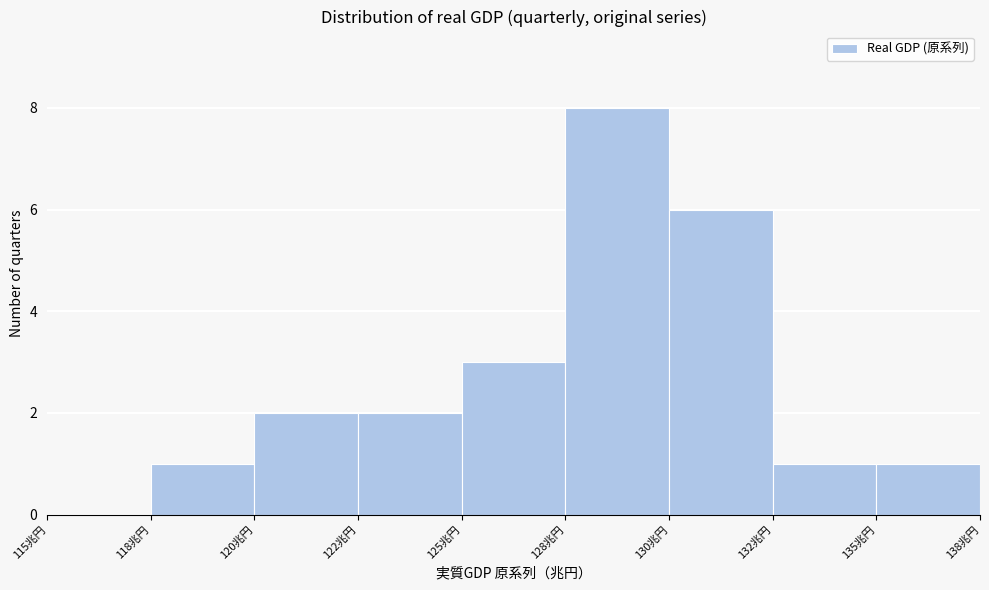

Reading left to right, transcribe all the data shown in this chart.

115兆円=0	118兆円=1	120兆円=2	122兆円=2	125兆円=3	128兆円=8	130兆円=6	132兆円=1	135兆円=1